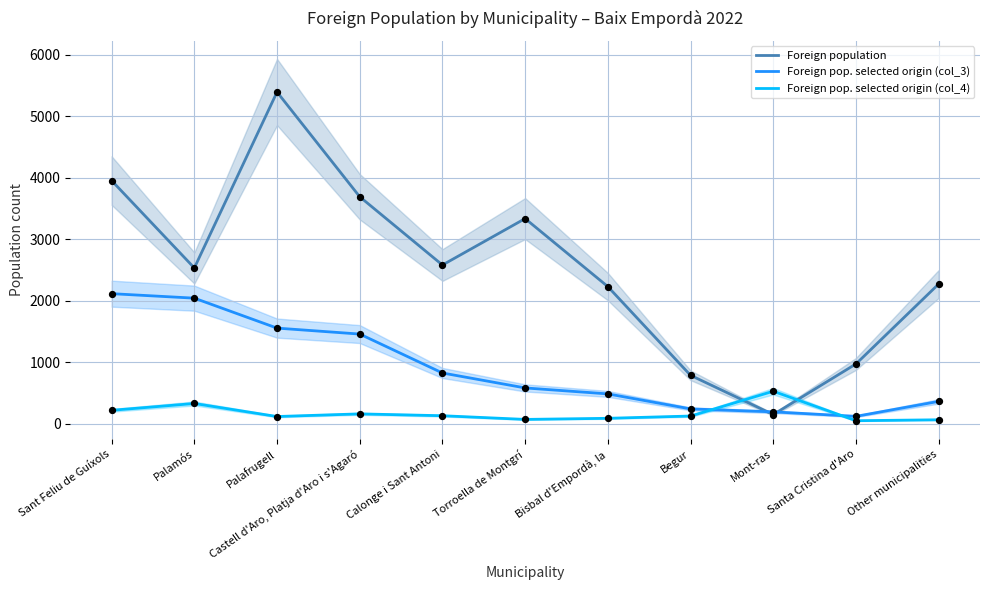

What is the total value across all series at Begur?

1159